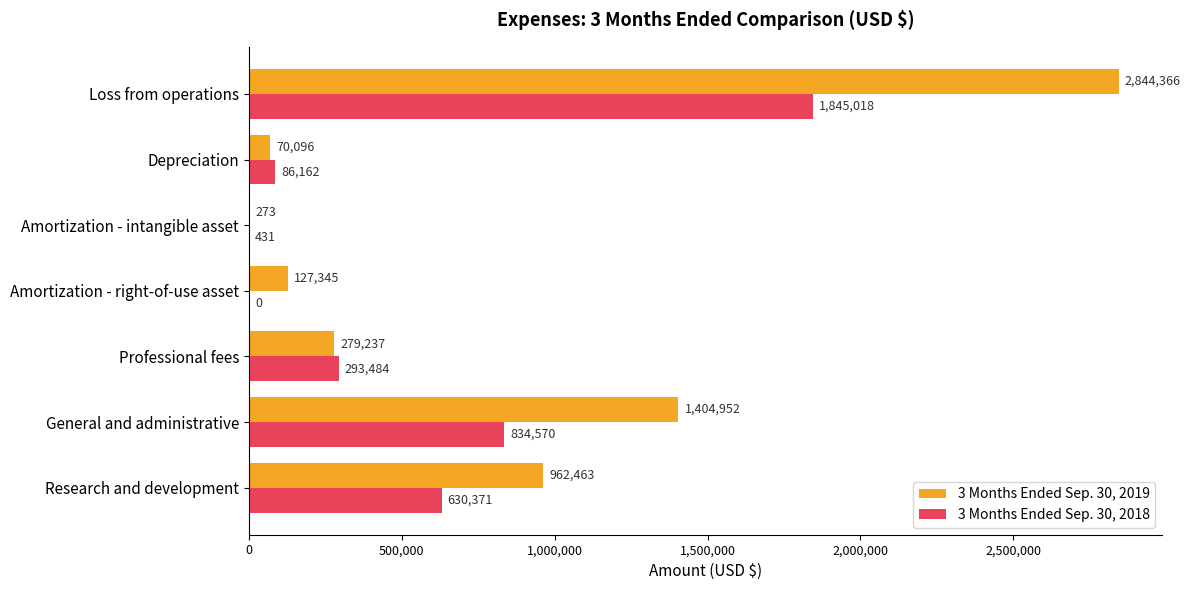

Which series has the largest total across all categories?

3 Months Ended Sep. 30, 2019